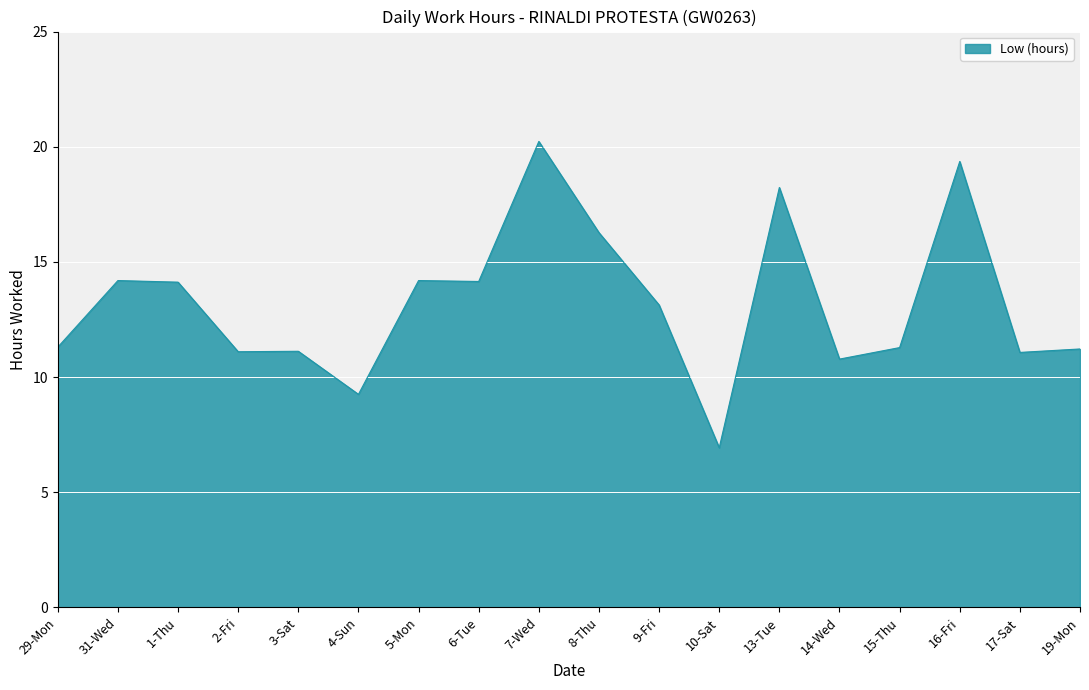

True or false: the data shows 11.1 at 17-Sat.

True